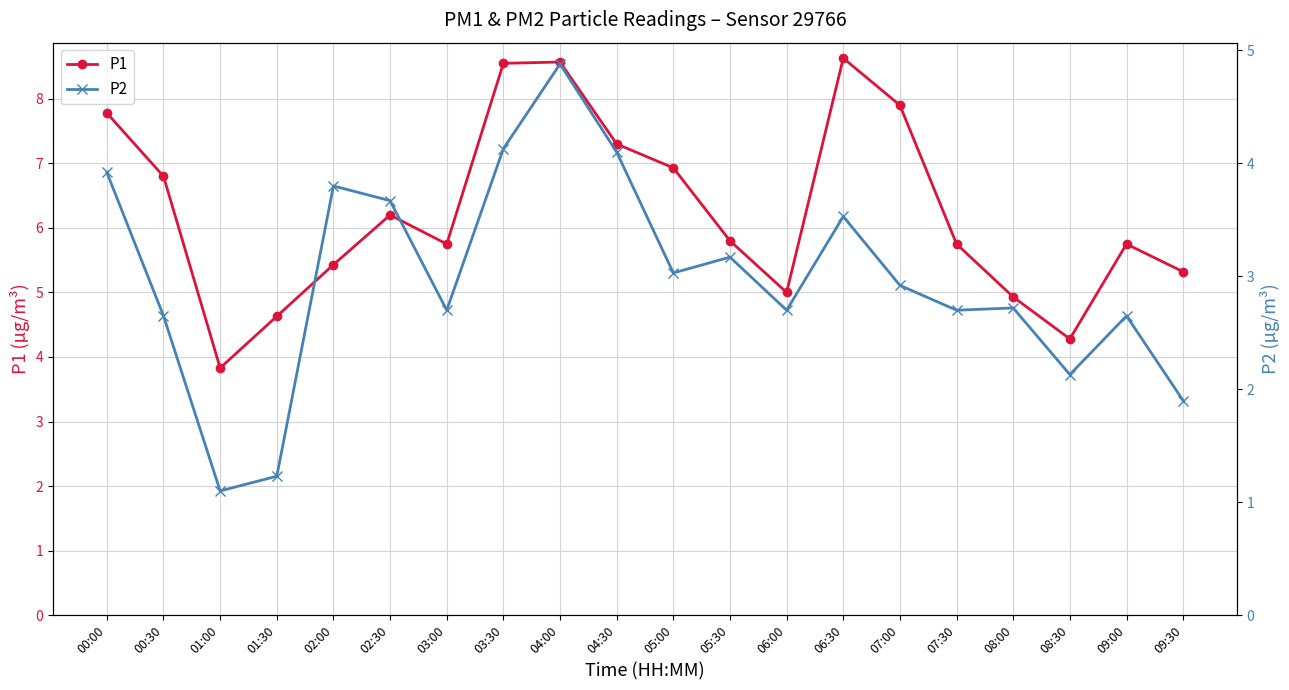

What is the sum of all P2 values?

59.6